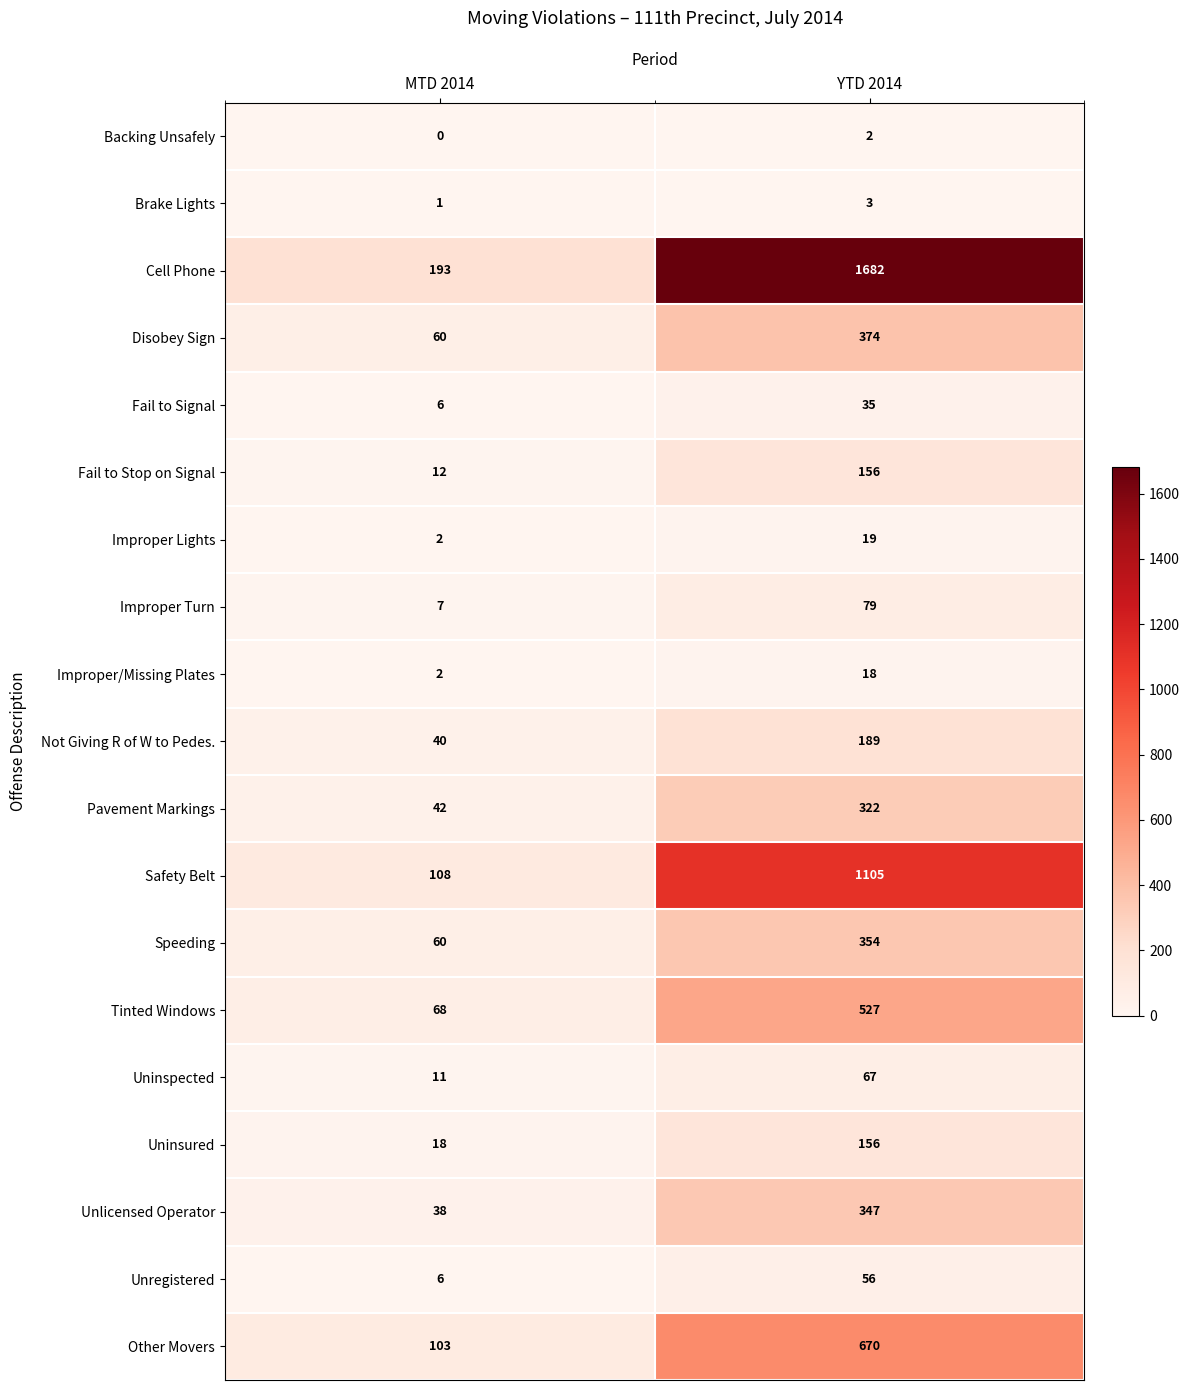

The Speeding series shows 60 at MTD 2014. True or false?

True